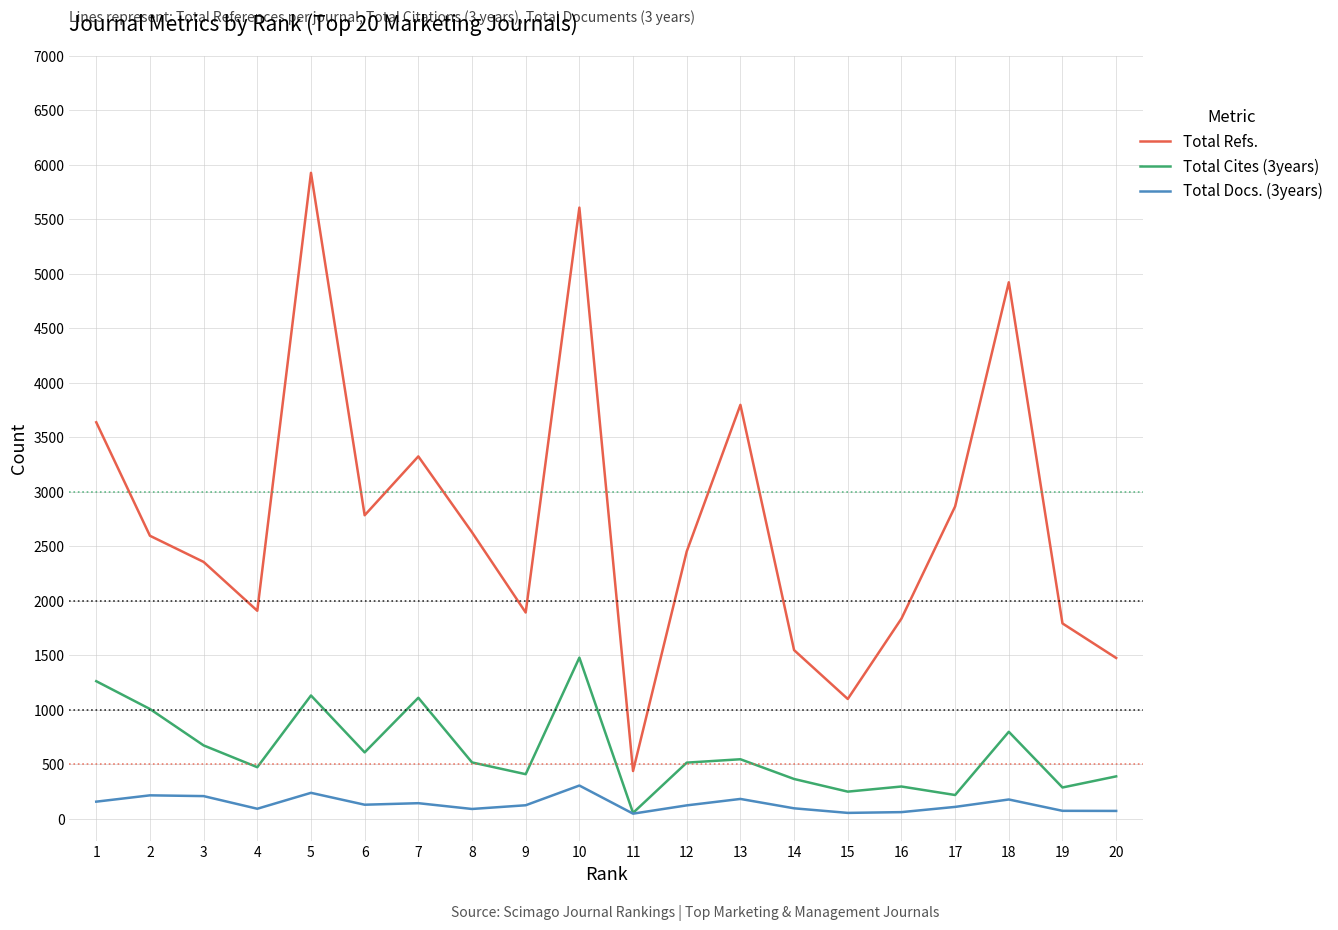

Which series has the largest total across all categories?

Total Refs.